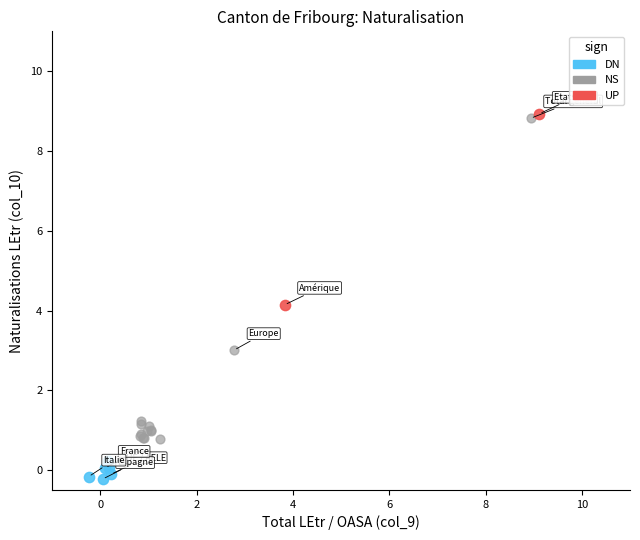

Which series reaches the minimum Y coordinate?

DN